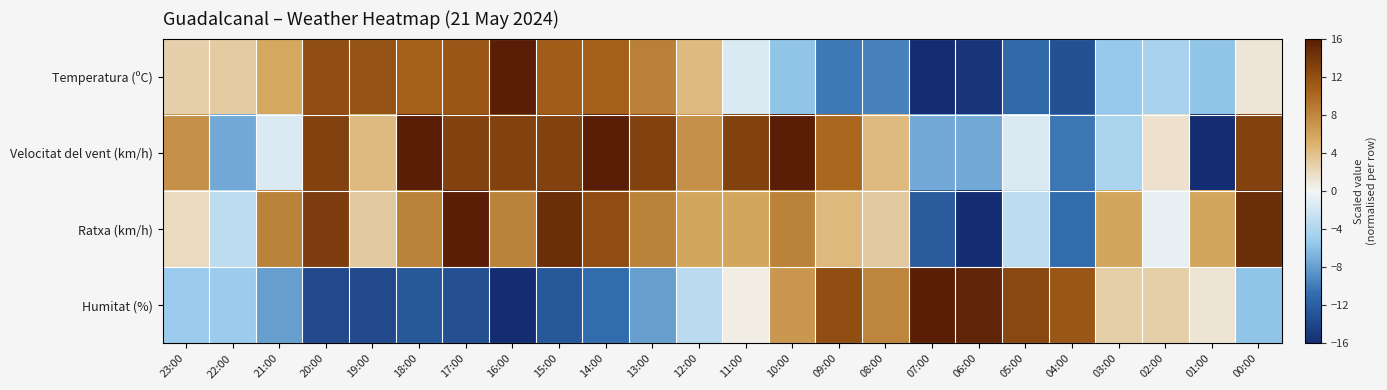

Reading left to right, list all the values displayed in this chart.

Temperatura (ºC): 23:00=2.6	22:00=3.1	21:00=5.6	20:00=12.1	19:00=11.9	18:00=10.7	17:00=11.4	16:00=16.0	15:00=10.9	14:00=10.7	13:00=8.4	12:00=4.3	11:00=-1.5	10:00=-5.6	09:00=-10.0	08:00=-9.6	07:00=-16.0	06:00=-15.3	05:00=-11.2	04:00=-13.0	03:00=-5.4	02:00=-4.5	01:00=-5.6	00:00=1.0
Velocitat del vent (km/h): 23:00=7.3	22:00=-7.3	21:00=-1.5	20:00=13.1	19:00=4.4	18:00=16.0	17:00=13.1	16:00=13.1	15:00=13.1	14:00=16.0	13:00=13.1	12:00=7.3	11:00=13.1	10:00=16.0	09:00=10.2	08:00=4.4	07:00=-7.3	06:00=-7.3	05:00=-1.5	04:00=-10.2	03:00=-4.4	02:00=1.5	01:00=-16.0	00:00=13.1
Ratxa (km/h): 23:00=1.9	22:00=-3.2	21:00=8.3	20:00=13.4	19:00=3.2	18:00=8.3	17:00=16.0	16:00=8.3	15:00=14.7	14:00=12.2	13:00=8.3	12:00=5.8	11:00=5.8	10:00=8.3	09:00=4.5	08:00=3.2	07:00=-12.2	06:00=-16.0	05:00=-3.2	04:00=-10.9	03:00=5.8	02:00=-0.6	01:00=5.8	00:00=14.7
Humitat (%): 23:00=-5.1	22:00=-5.1	21:00=-8.0	20:00=-13.7	19:00=-13.7	18:00=-12.6	17:00=-13.1	16:00=-16.0	15:00=-12.6	14:00=-10.9	13:00=-8.0	12:00=-3.4	11:00=0.6	10:00=6.9	09:00=12.0	08:00=8.0	07:00=16.0	06:00=15.4	05:00=12.6	04:00=11.4	03:00=2.9	02:00=2.9	01:00=1.1	00:00=-5.7